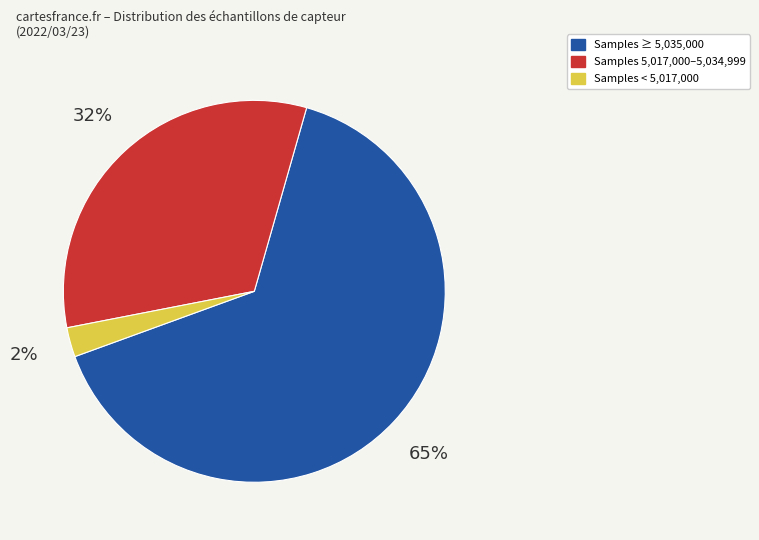

To the nearest percent, what is the average slice percentage?

33%